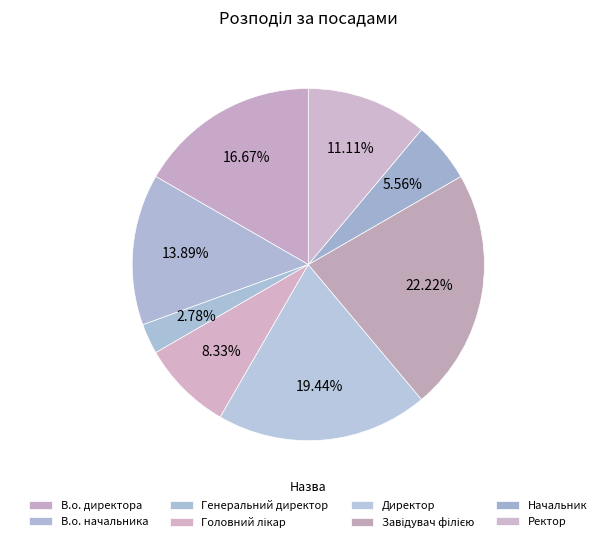

Is there a majority slice in this chart?

No